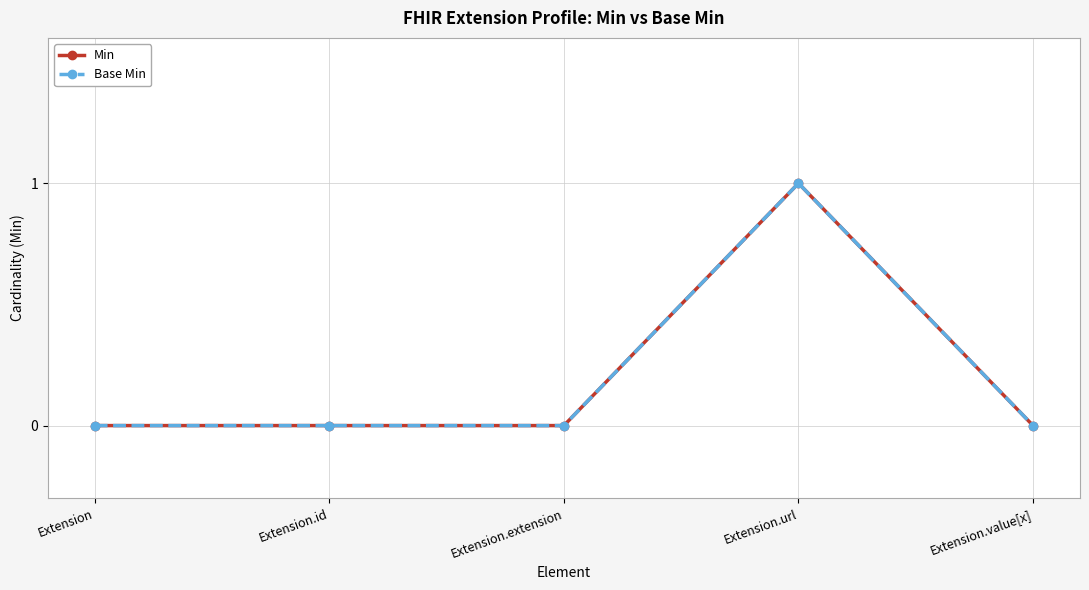

True or false: Min has more than 1 interior local peaks.

False